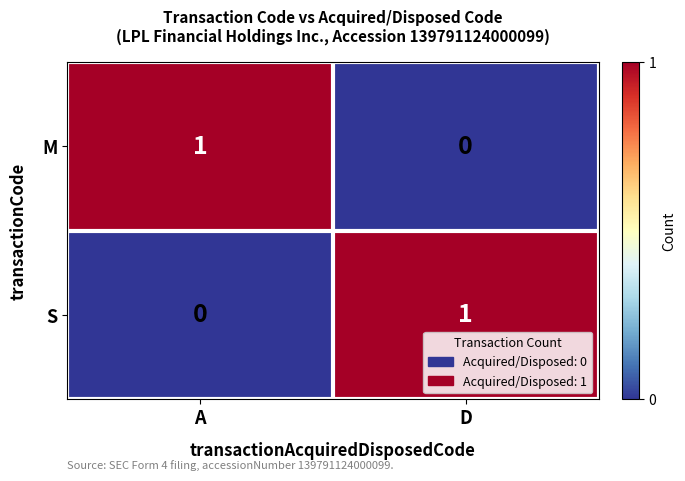

The value of S at A is 0. True or false?

True